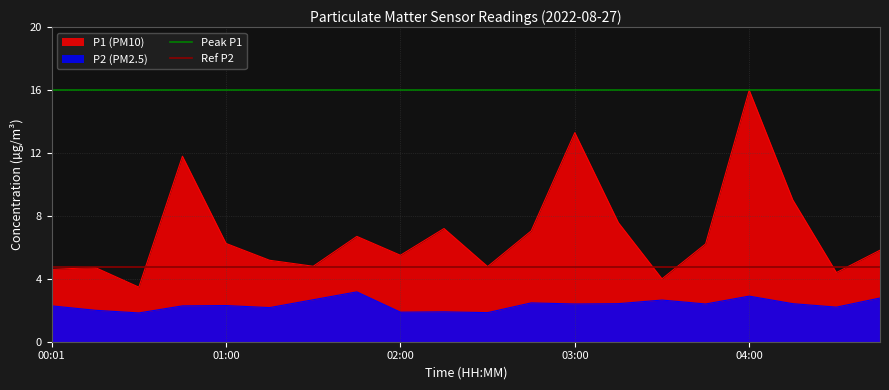

The value of P1 (PM10) at 01:00 is 6.2. True or false?

True